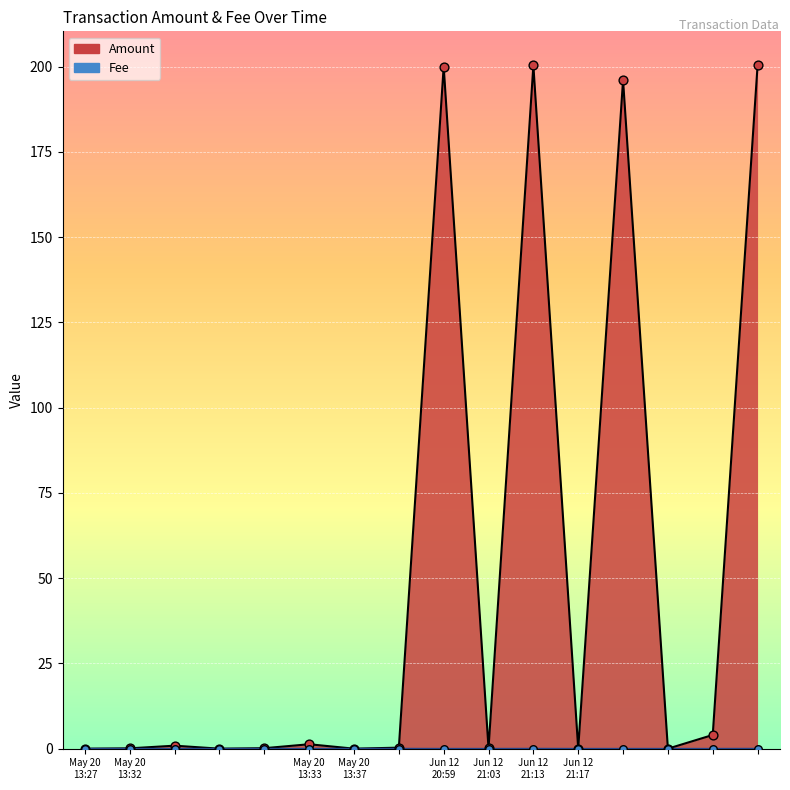

Which series contains the lowest Y value?

Amount